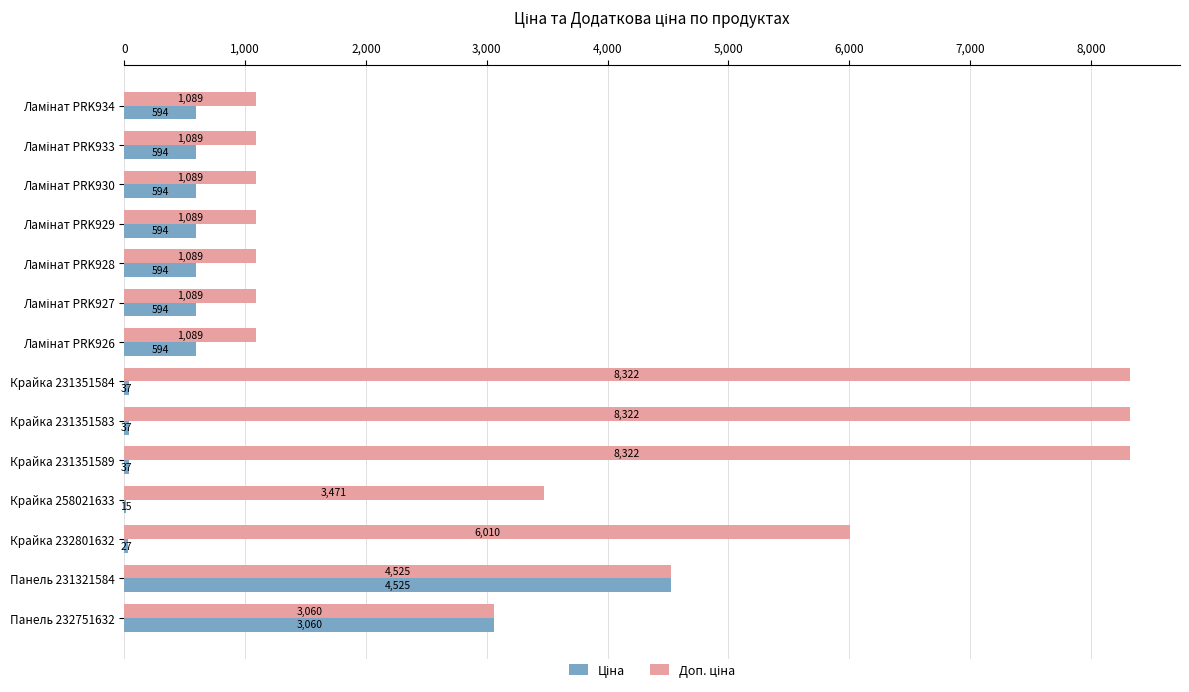

What is the maximum value shown in the chart?

8322.0